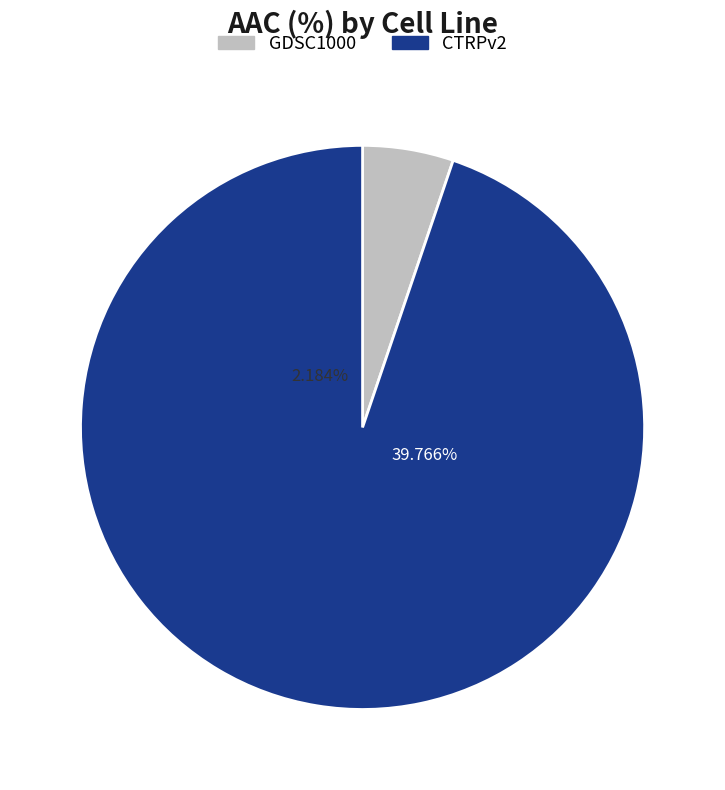

To the nearest percent, what percentage of the pie is CTRPv2?

95%